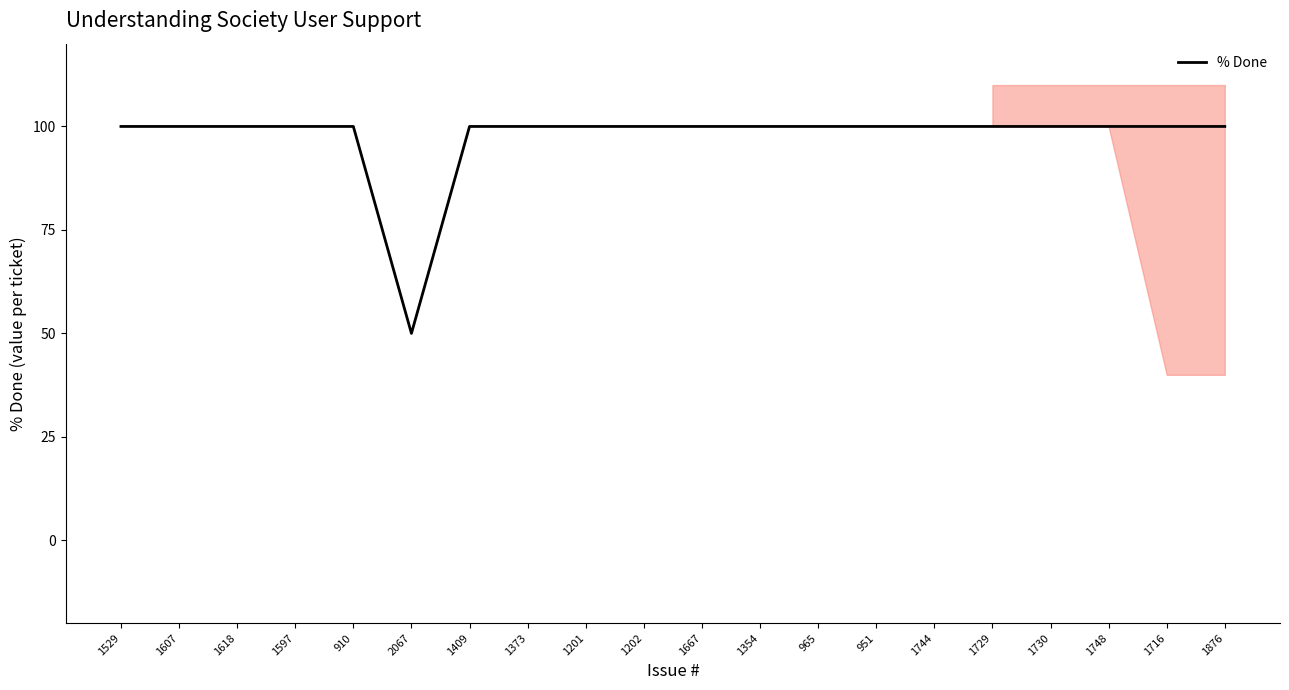

Is it true that the value at 1748 is 100?

True